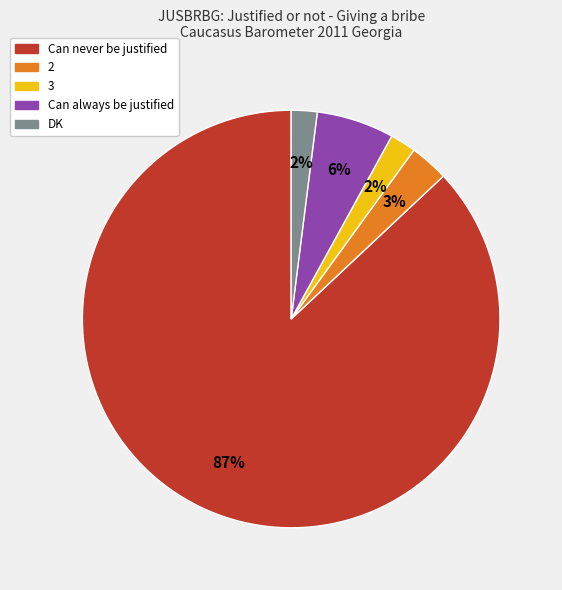

Does Can never be justified represent more than half of the total?

Yes